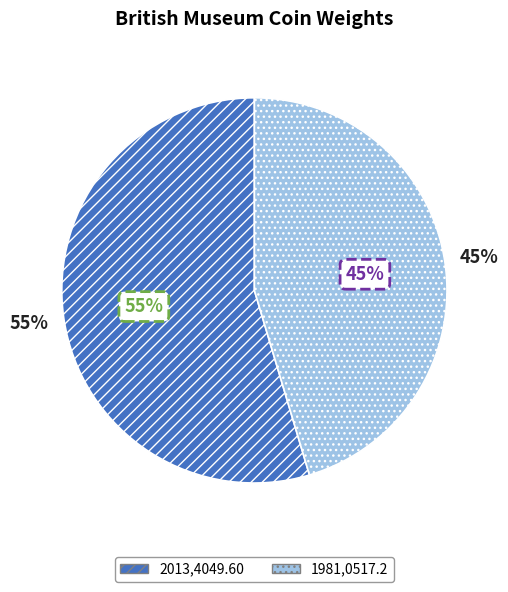

Which category has the biggest portion of the pie?

2013,4049.60